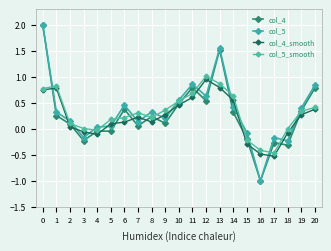

Is it true that col_4 equals 1.5 at 13?

True